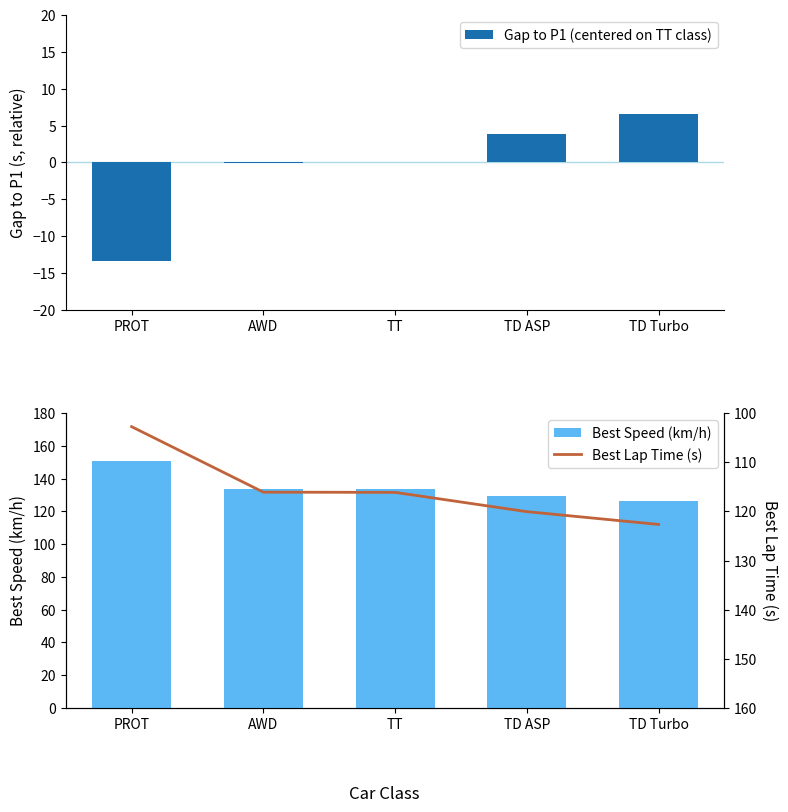

Reading left to right, extract all data points from this chart.

Gap to P1 (centered on TT class): -13.4	-0.0	0.0	3.9	6.5
Best Speed (km/h): 151.0	133.6	133.6	129.2	126.5
Best Lap Time (s): 102.8	116.1	116.1	120.1	122.7